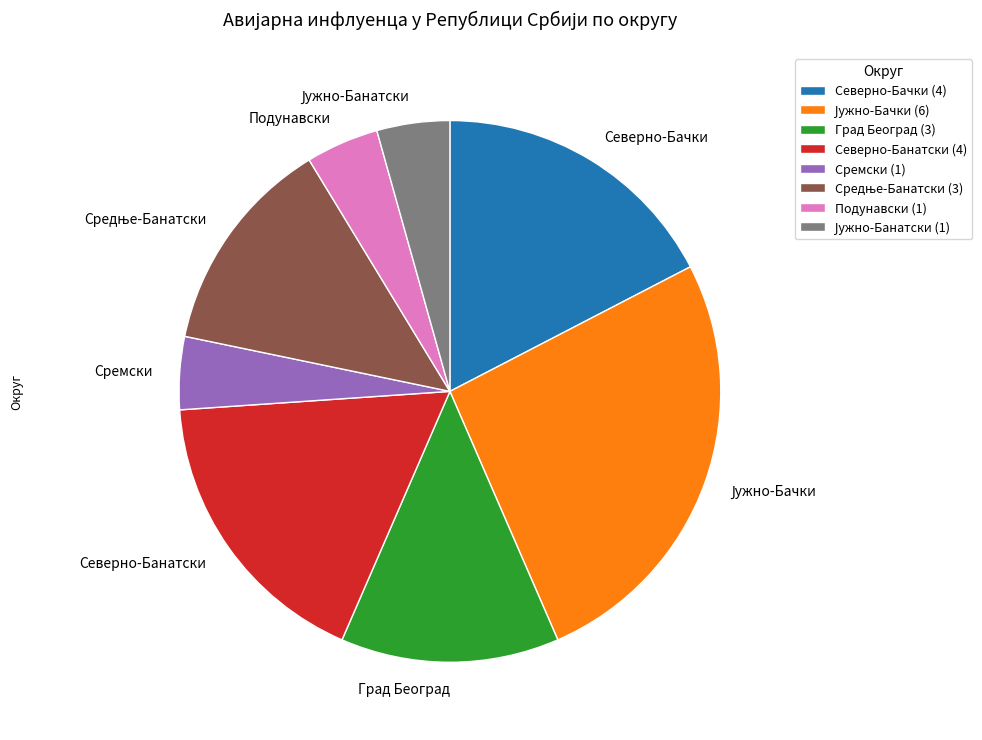

Does any single category account for the majority?

No